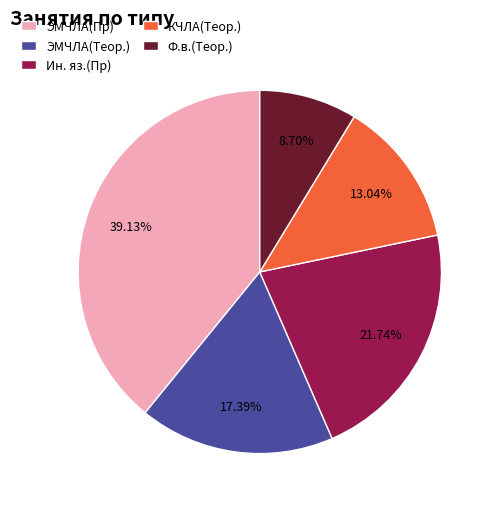

Between ЭМЧЛА(Теор.) and КЧЛА(Теор.), which is larger?

ЭМЧЛА(Теор.)